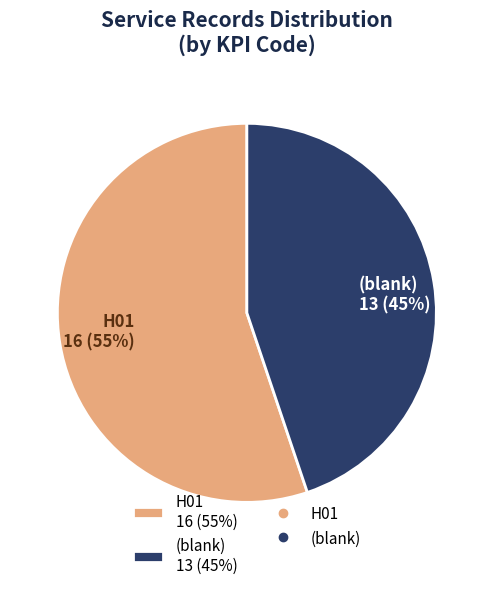

Which category accounts for the majority?

H01 16 (55%)